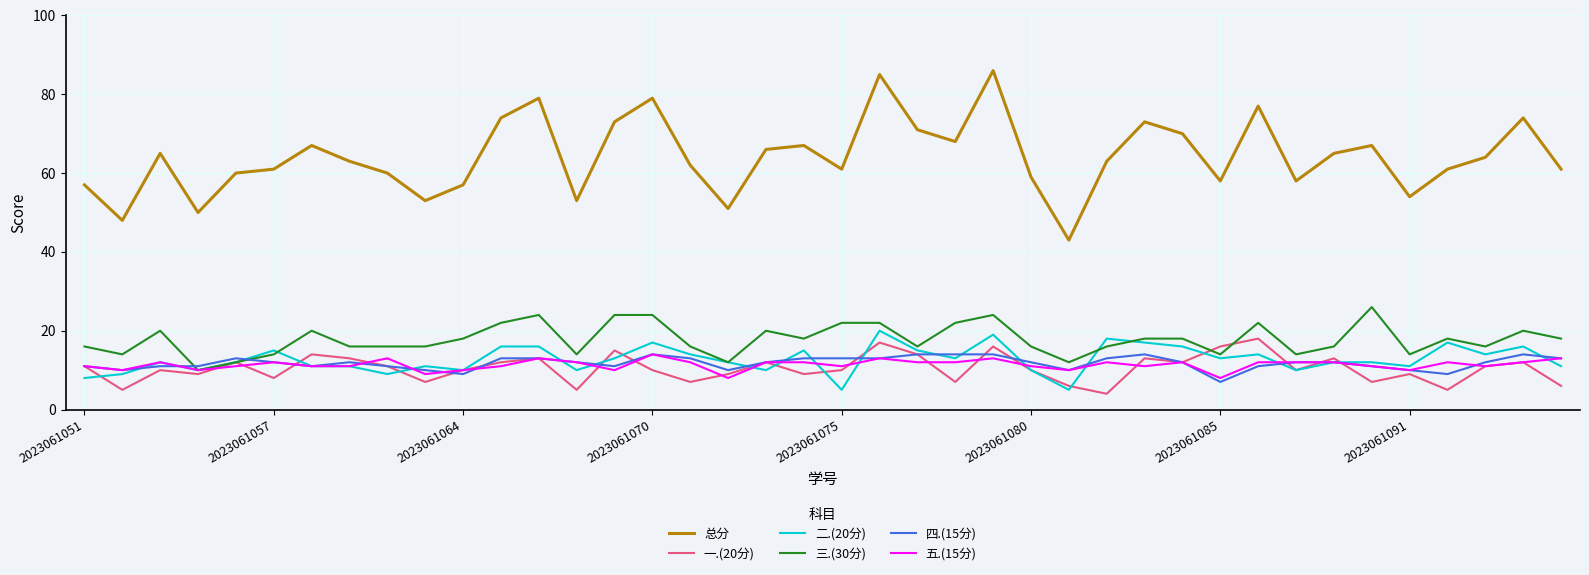

True or false: 四.(15分) has more than 1 interior local peaks.

True